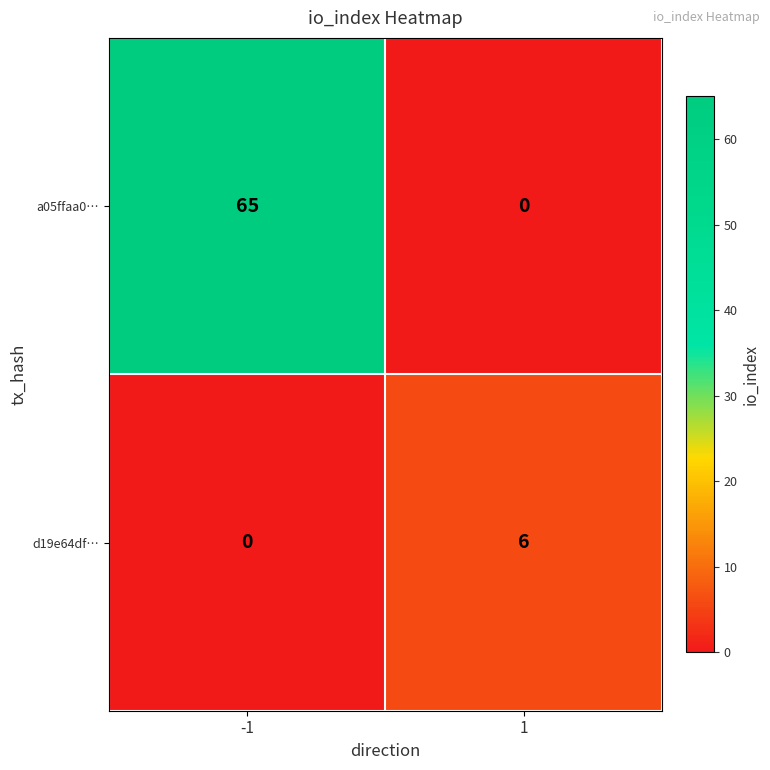

The a05ffaa0… series shows 0 at 1. True or false?

True